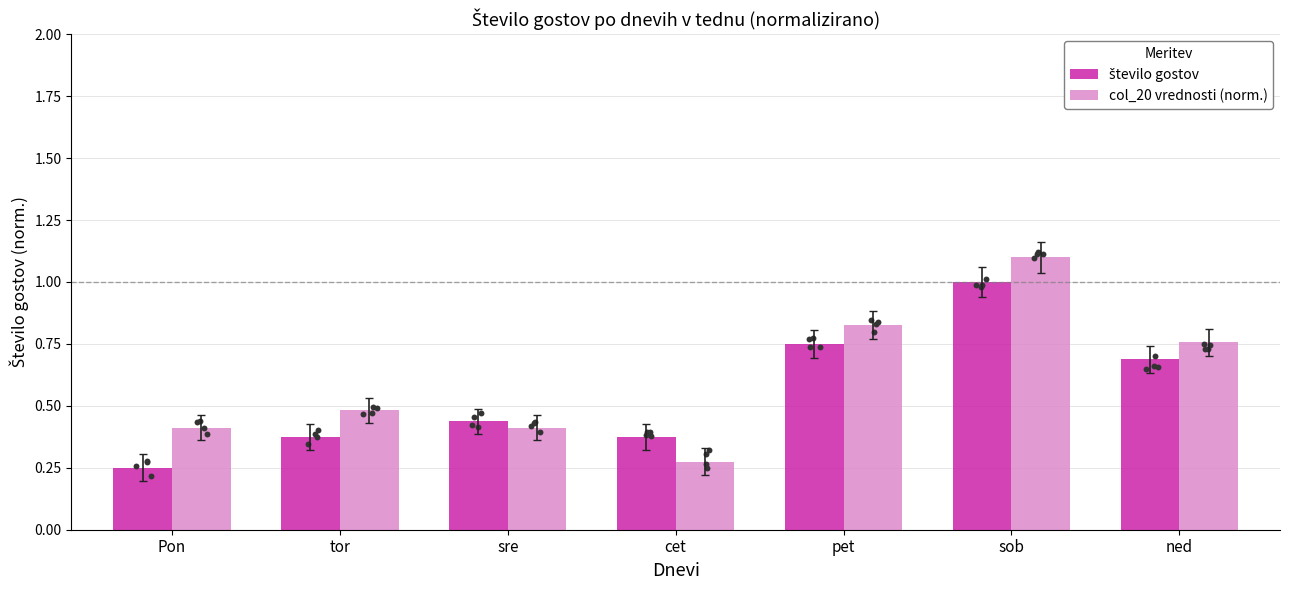

What is the total value across all series at pet?

1.6